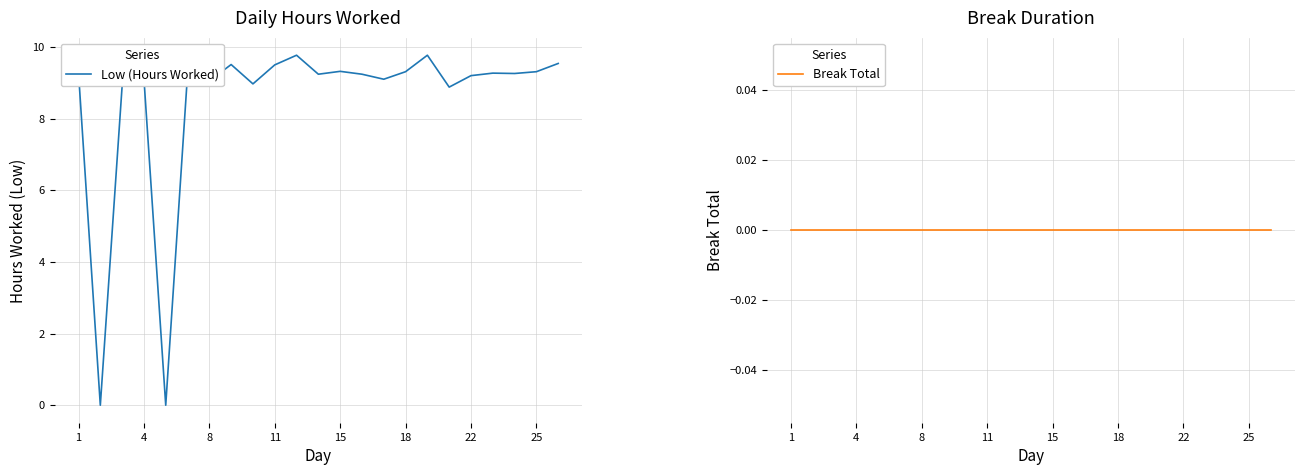

How many data points in Low (Hours Worked) are above 9?

18